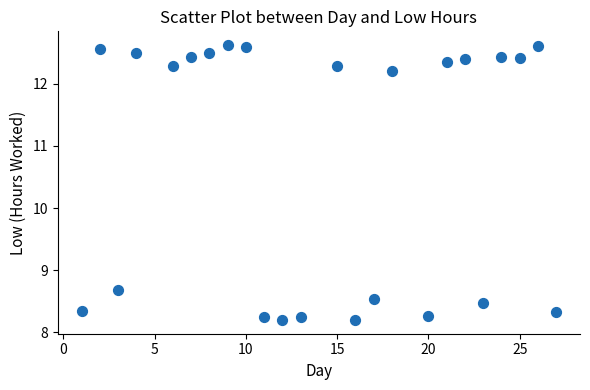

What Y value in the scatter plot is closest to 10?

8.7